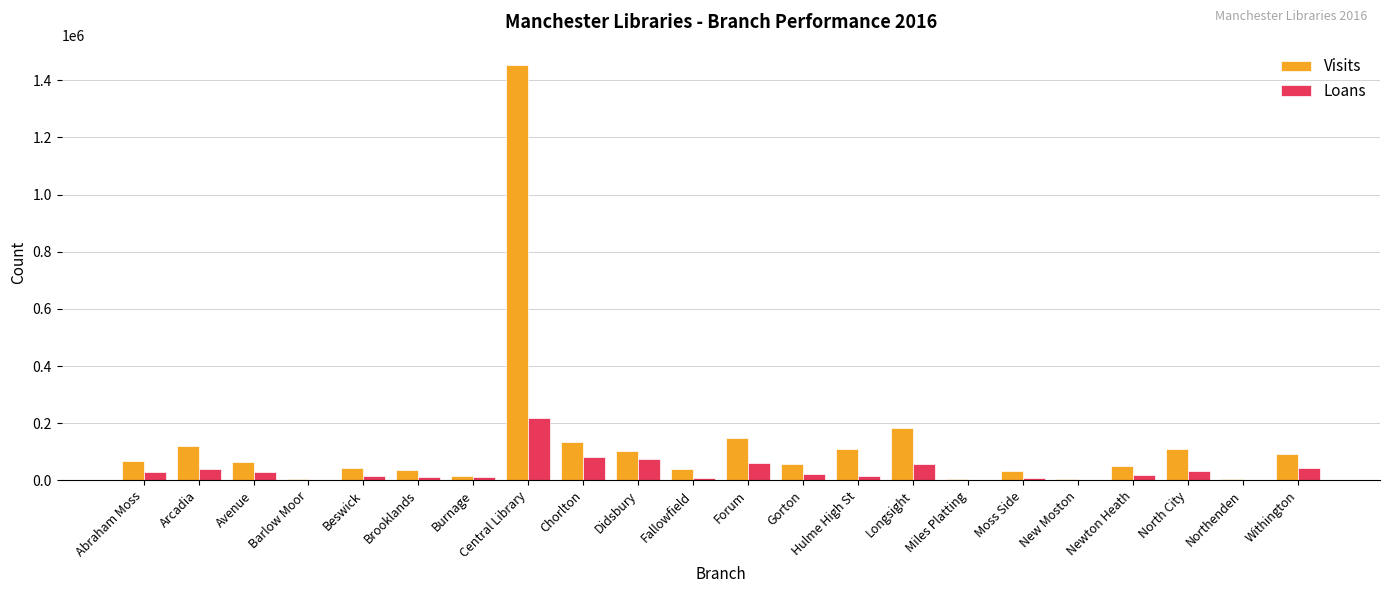

Is the value of Visits at Avenue greater than the value of Loans at Miles Platting?

Yes